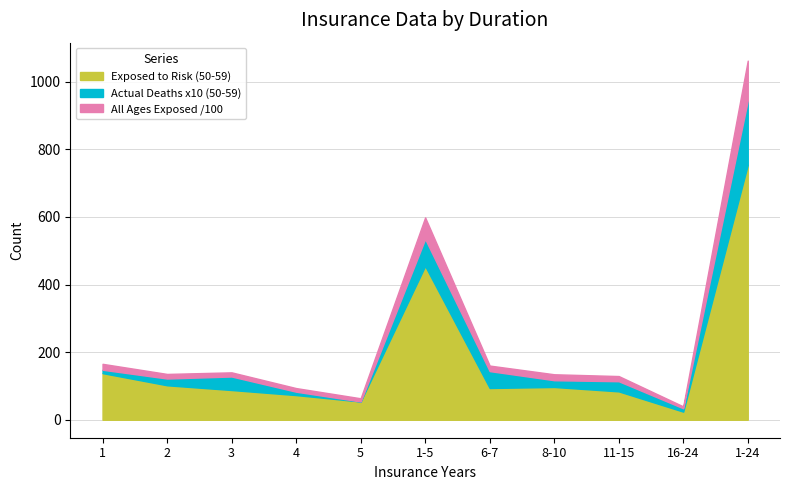

The value of Exposed to Risk (50-59) at 1-24 is 754.0. True or false?

True